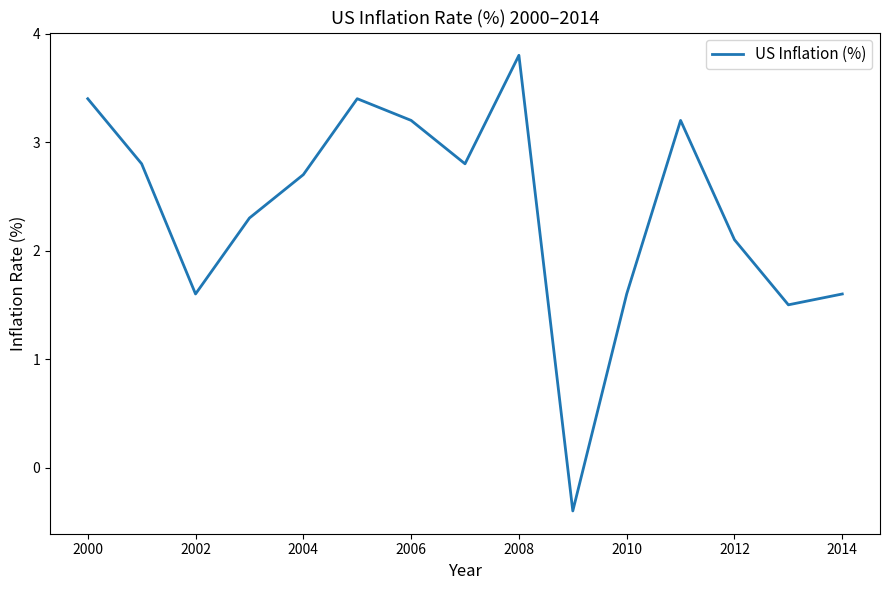

What is the minimum value shown in the chart?

-0.4